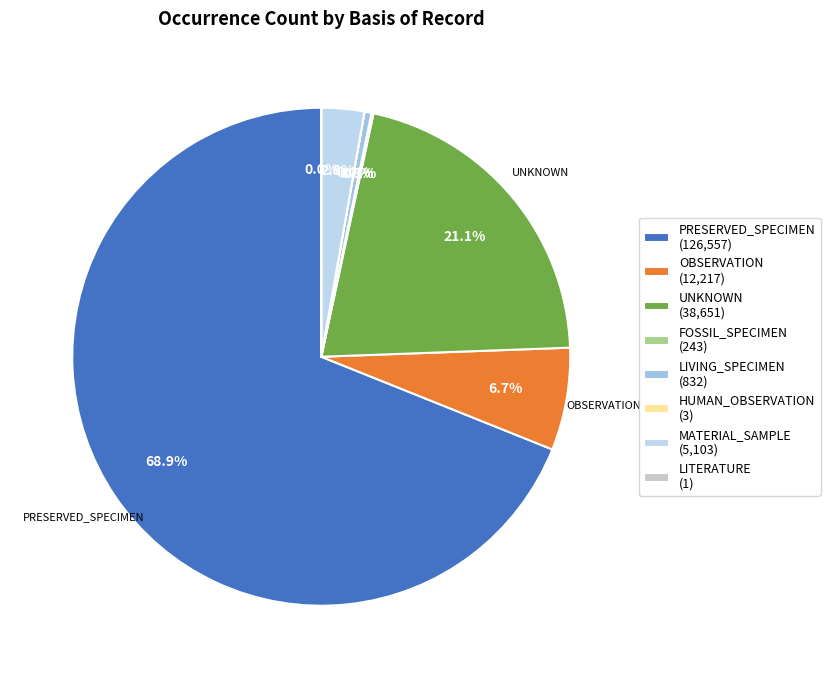

True or false: PRESERVED_SPECIMEN accounts for 74% of the total.

False